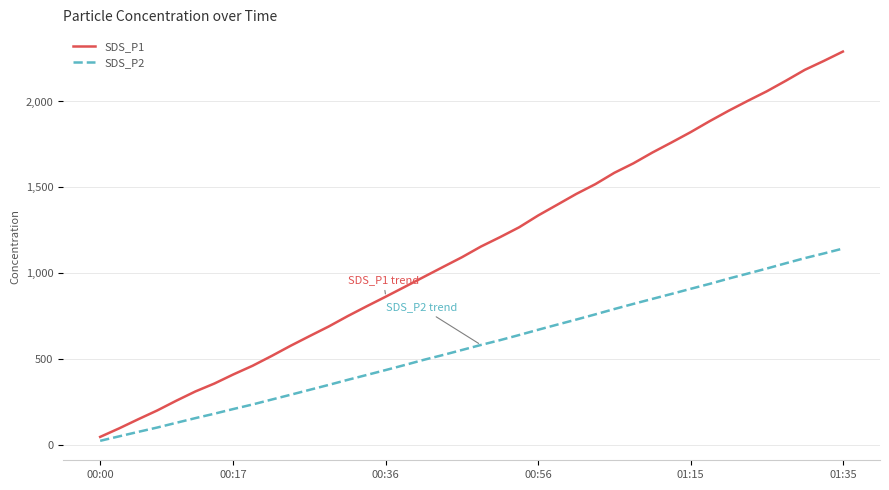

What is the average value of the SDS_P2 series?

574.9